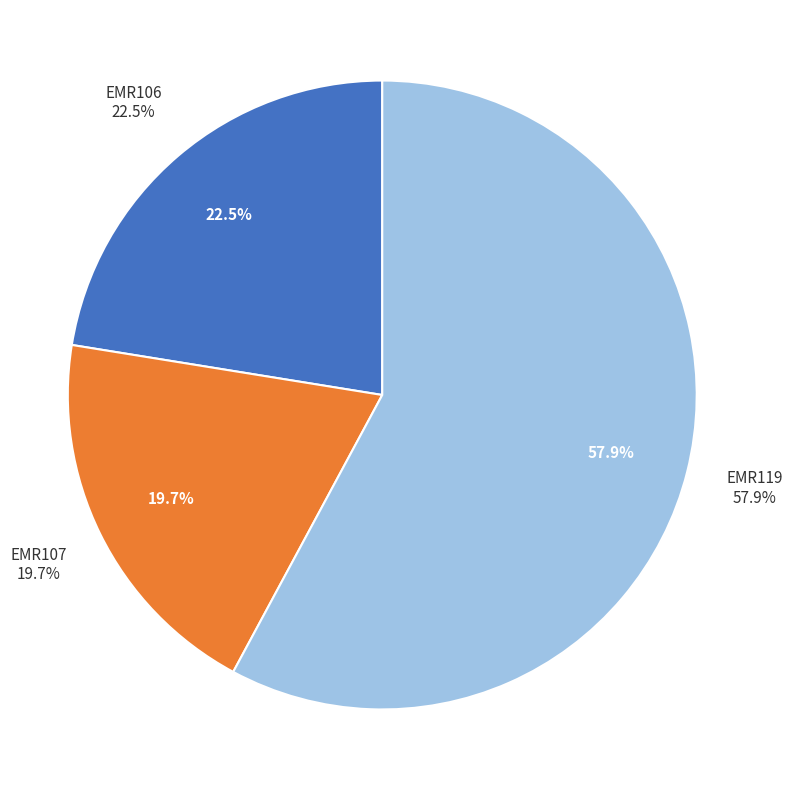

How many slices are in this pie chart?

3